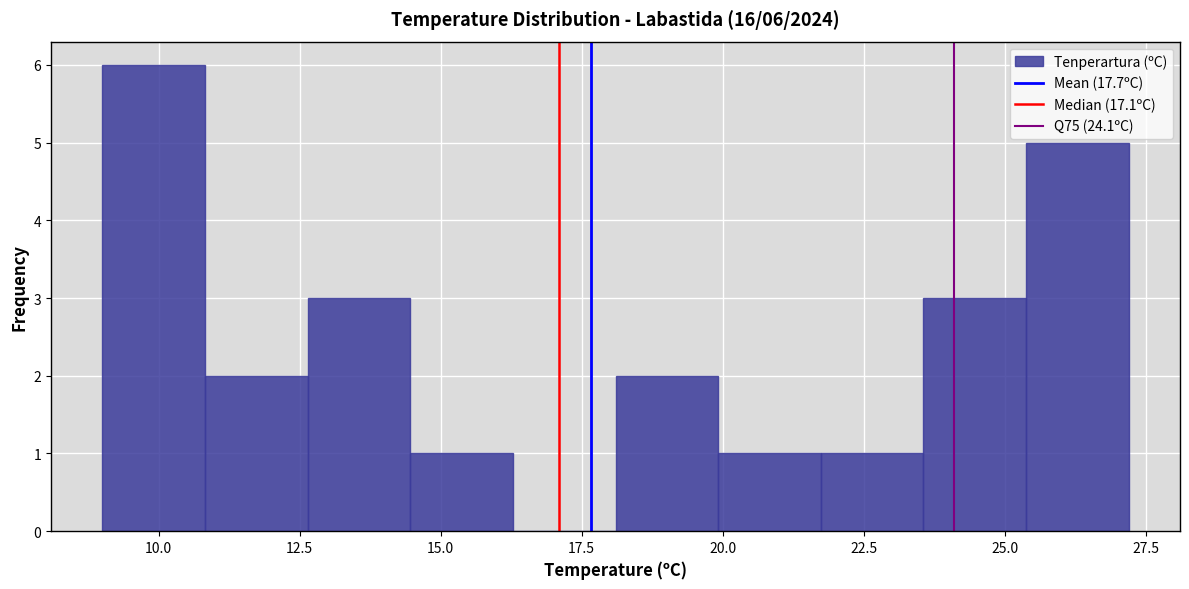

Around what value on the x-axis is the tallest bar? Give the approximate position of its centre, as read against the axis.

10.0